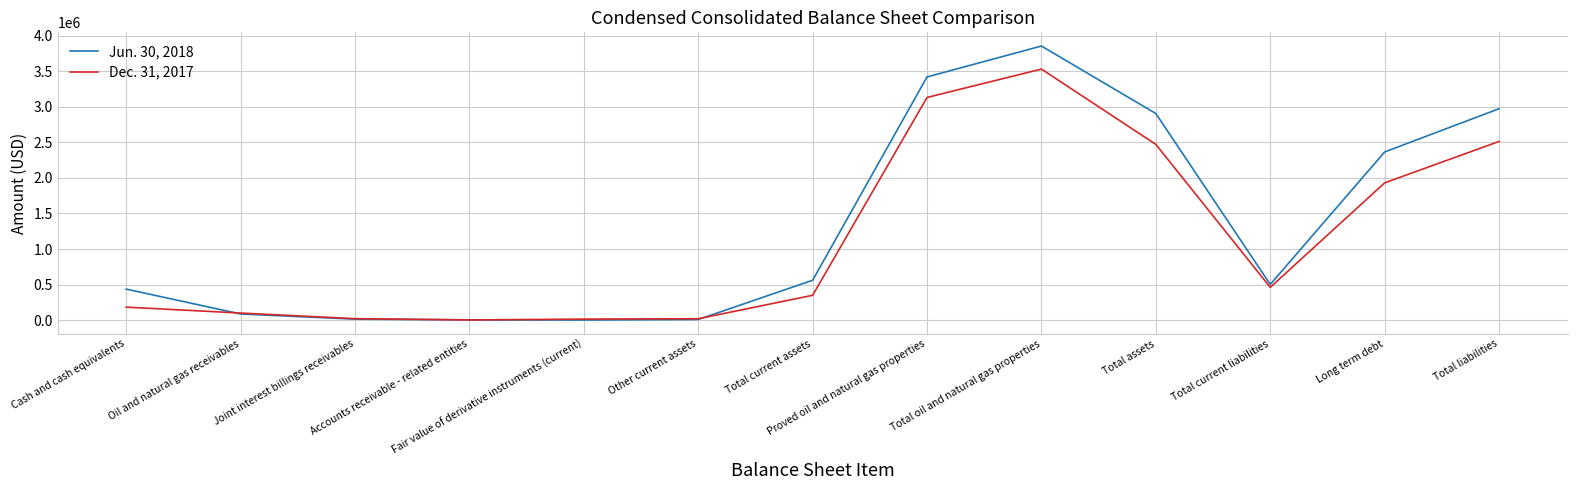

What is the greatest value displayed?

3852798